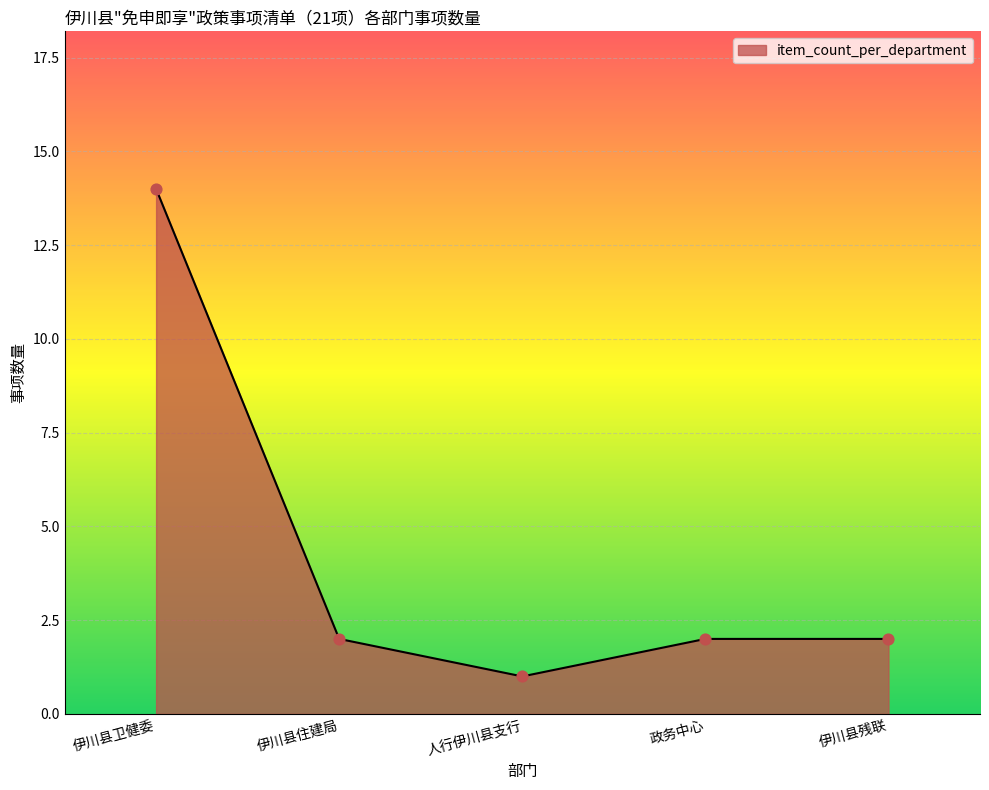

Approximately how many times larger is the value at 伊川县残联 compared to 人行伊川县支行?

2.0